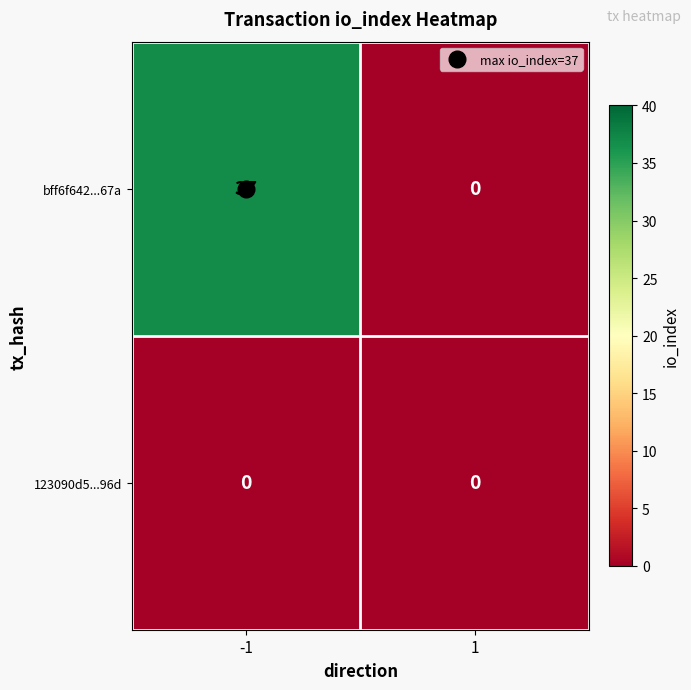

Between -1 and 1, which series saw the biggest shift?

bff6f642...67a